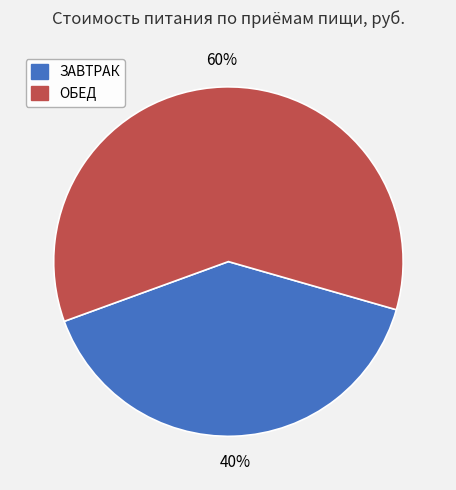

Is ОБЕД the majority of the pie?

Yes